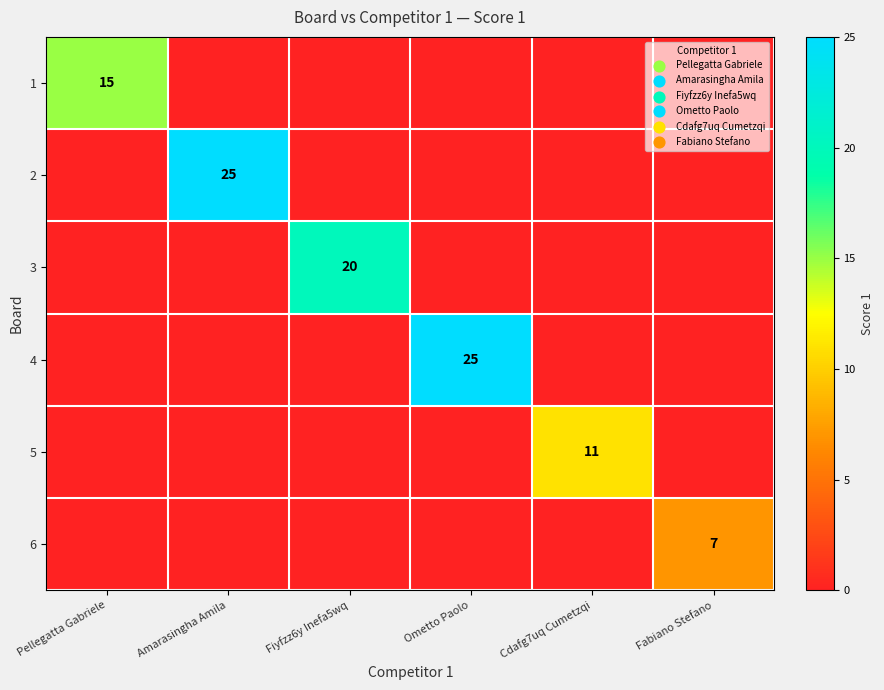

True or false: 1 has a value of 15 at Pellegatta Gabriele.

True